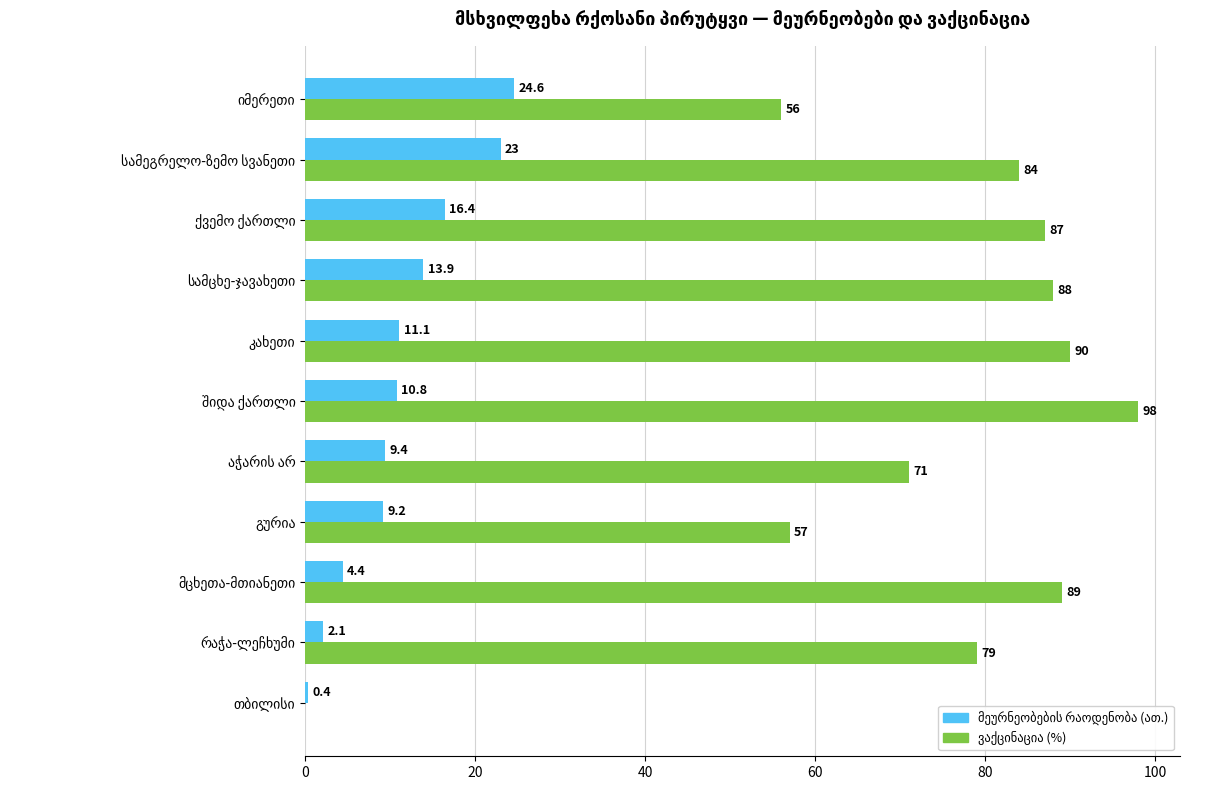

Between სამცხე-ჯავახეთი and იმერეთი, which series saw the biggest shift?

ვაქცინაცია (%)